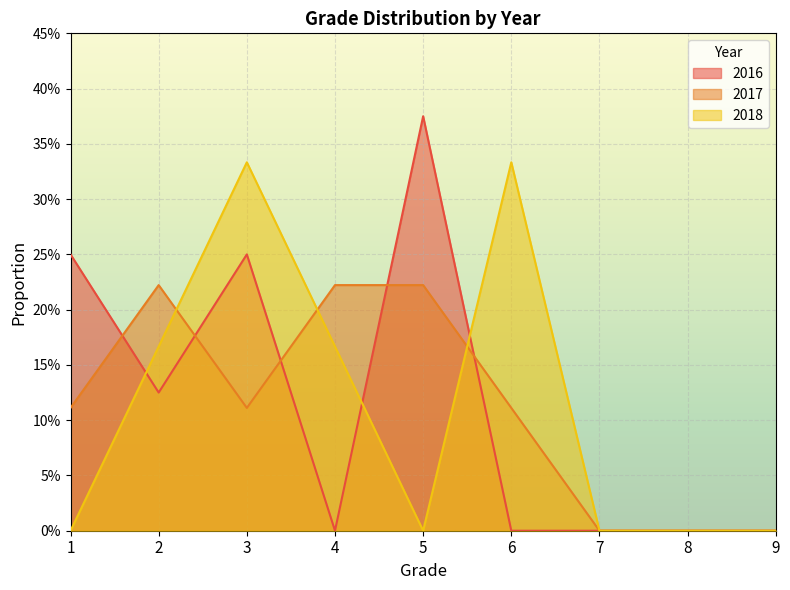

What is the sum of all 2018 values?

1.0